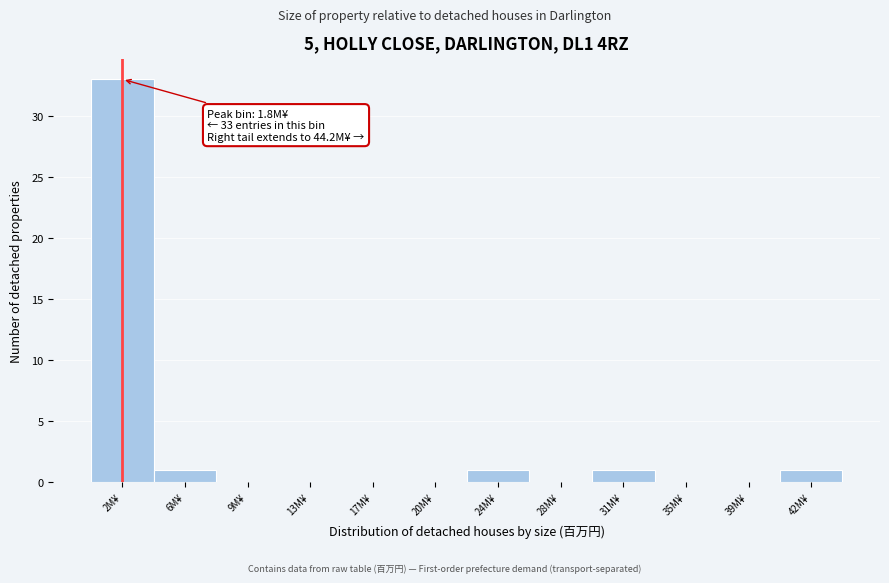

Over which range of the x-axis is the bar tallest?

0.0 to 3.5